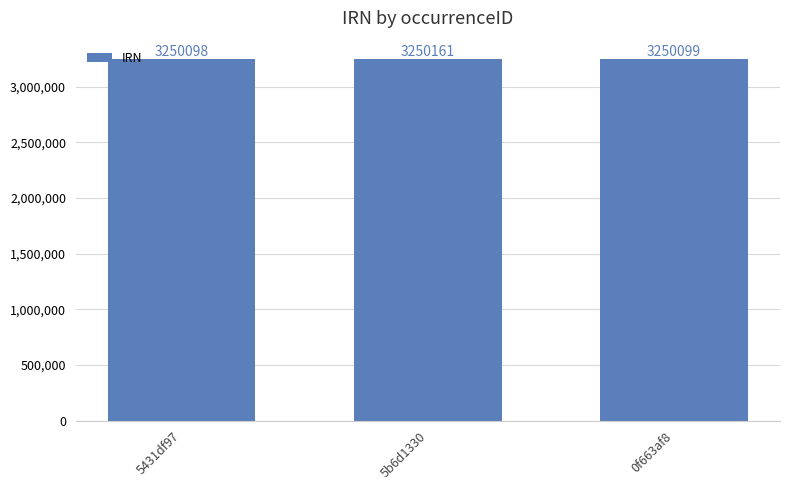

Reading right to left, extract all data points from this chart.

3250099	3250161	3250098